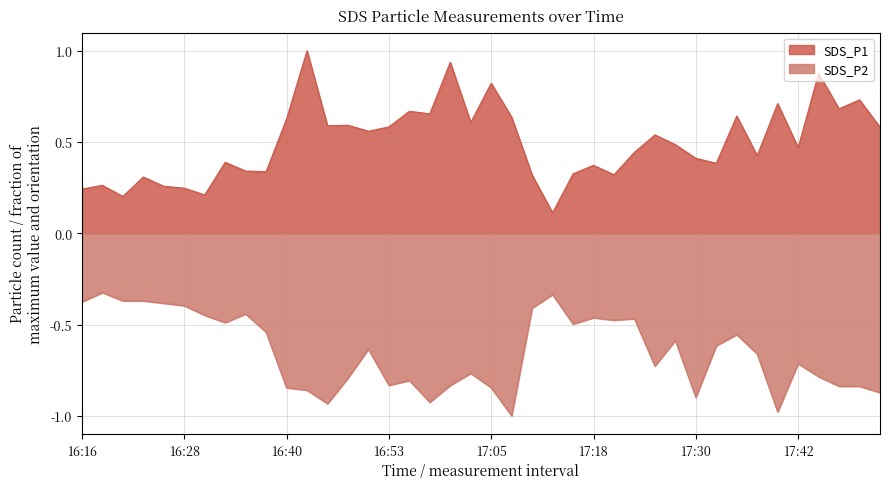

Which has a higher value, 16:26 or 17:13?

16:26